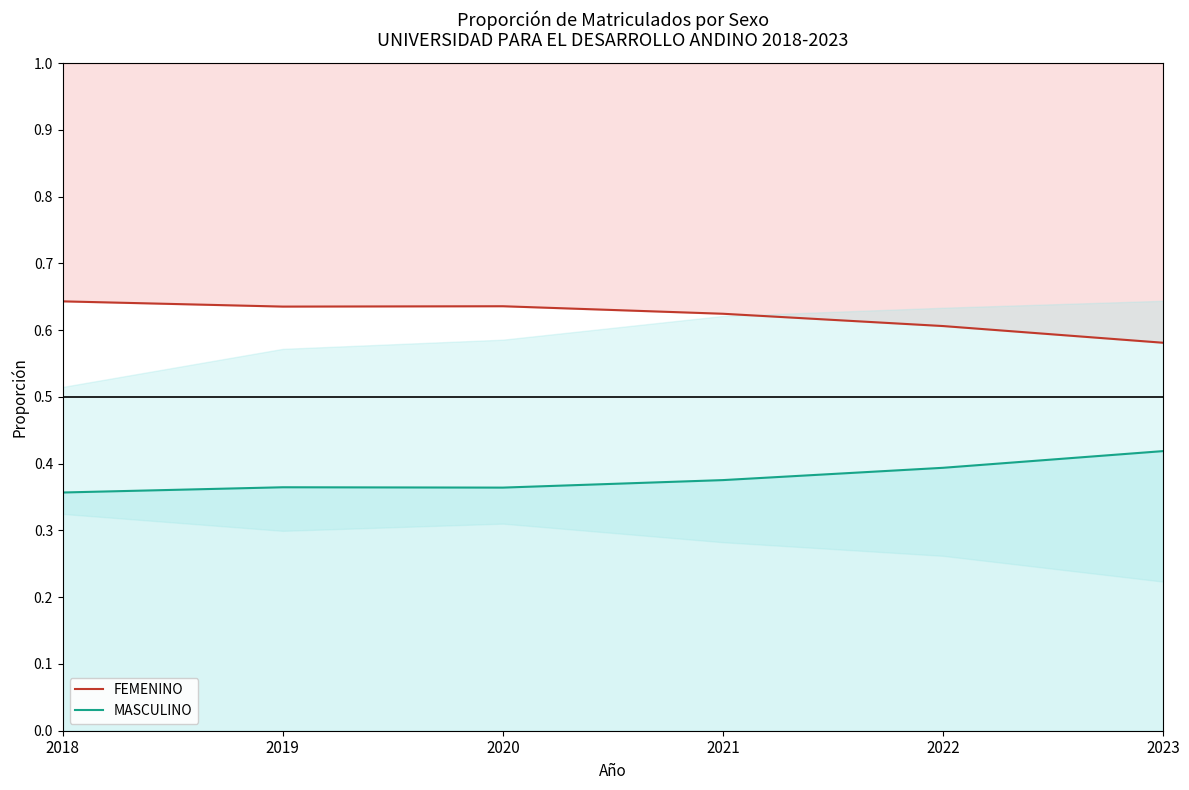

At how many categories does at least one series exceed 0?

6